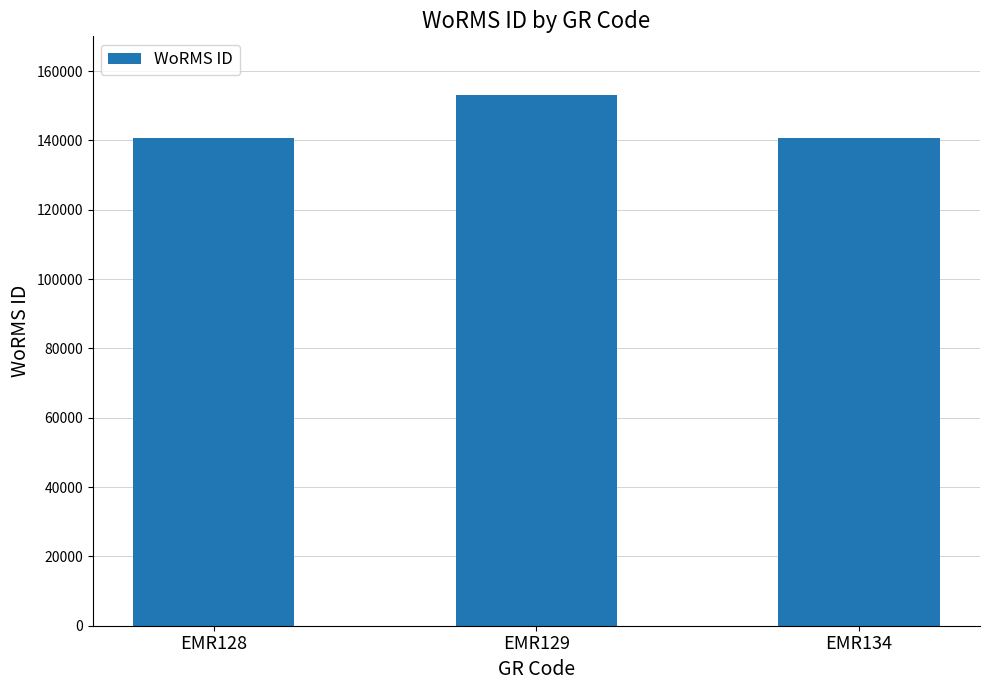

What is the maximum value shown in the chart?

153087